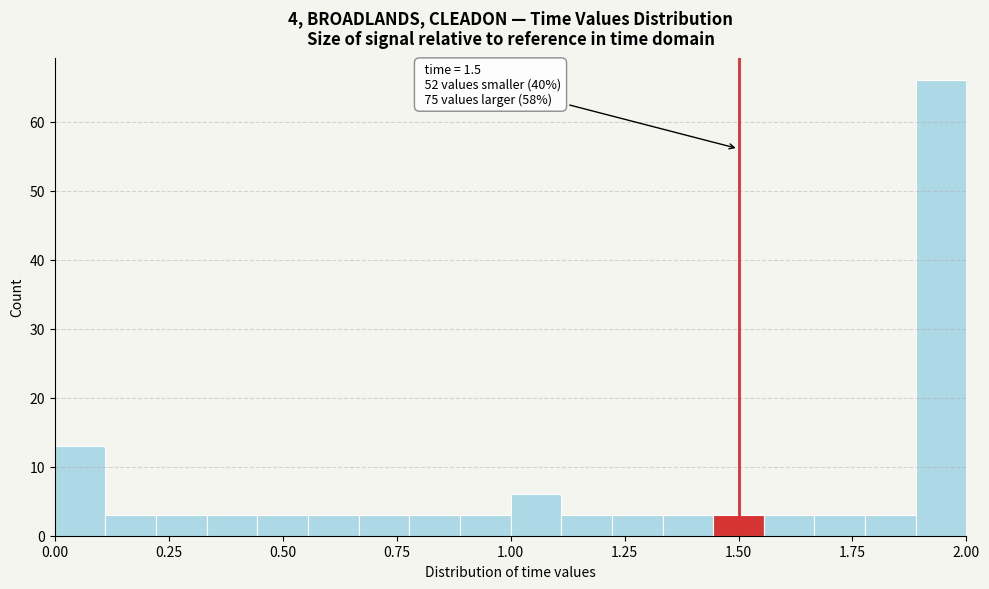

Read against the x-axis, roughly where is the centre of the tallest bar?

1.95